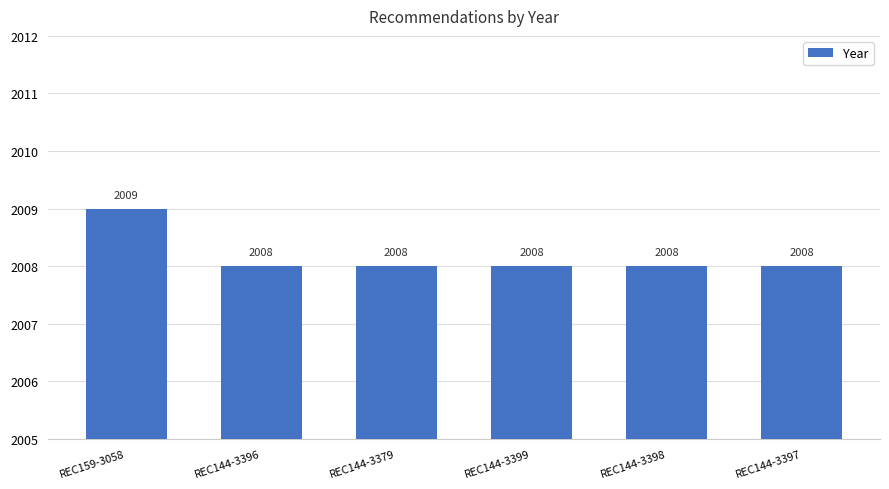

What is the value of the 2nd bar from the left?

2008